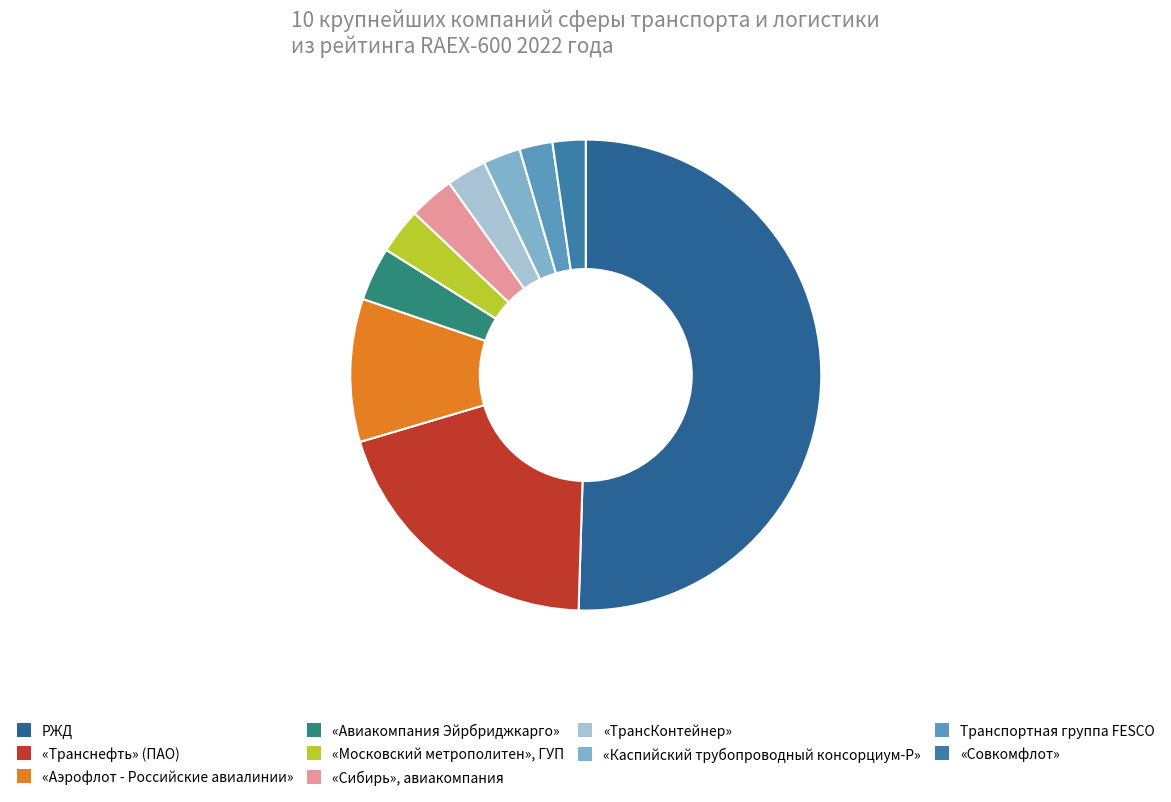

To the nearest percent, what portion does «Аэрофлот - Российские авиалинии» represent?

10%